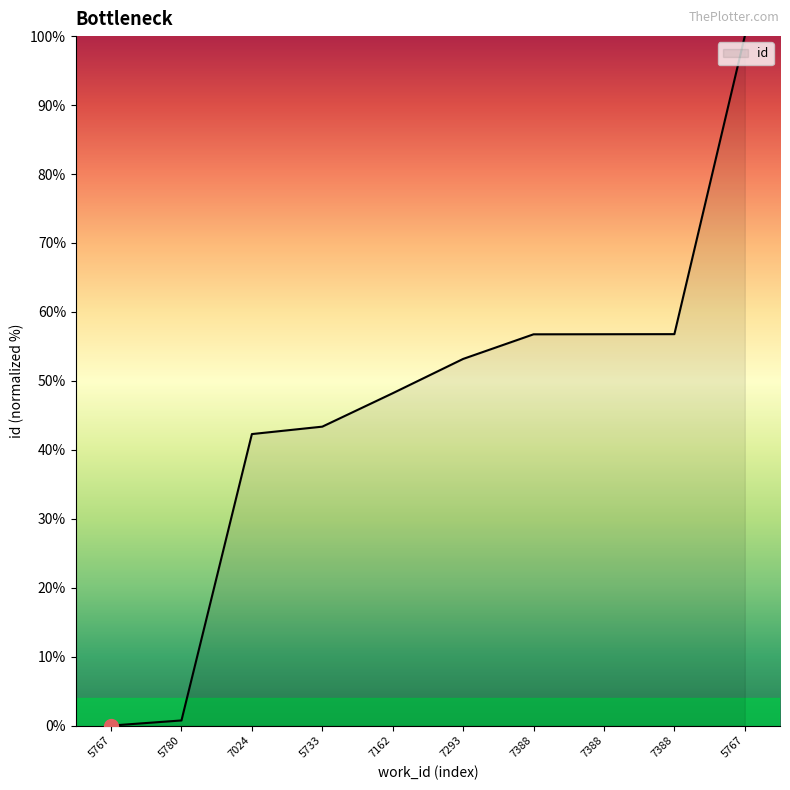

Where is the data nearest to the value 50?

7162